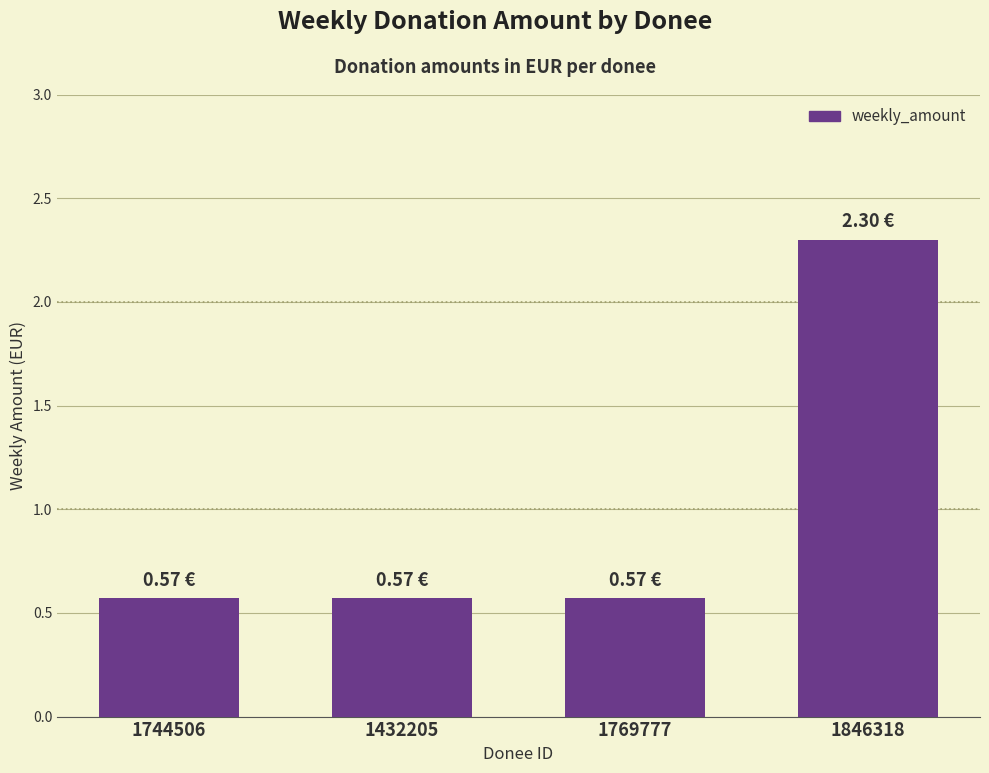

What is the change in value from 1769777 to 1846318?

+1.7